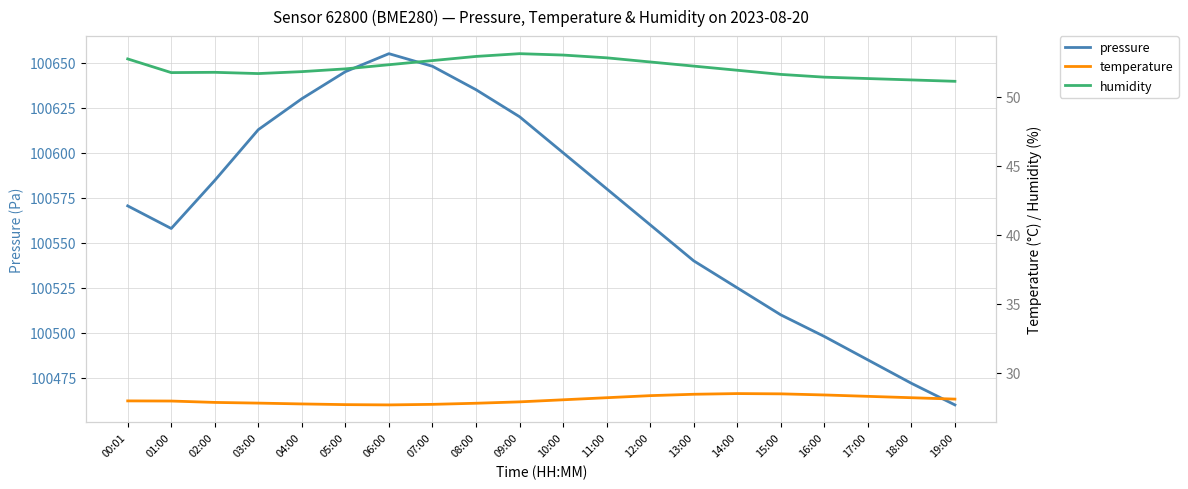

Is this an area chart (filled region under the line)?

No